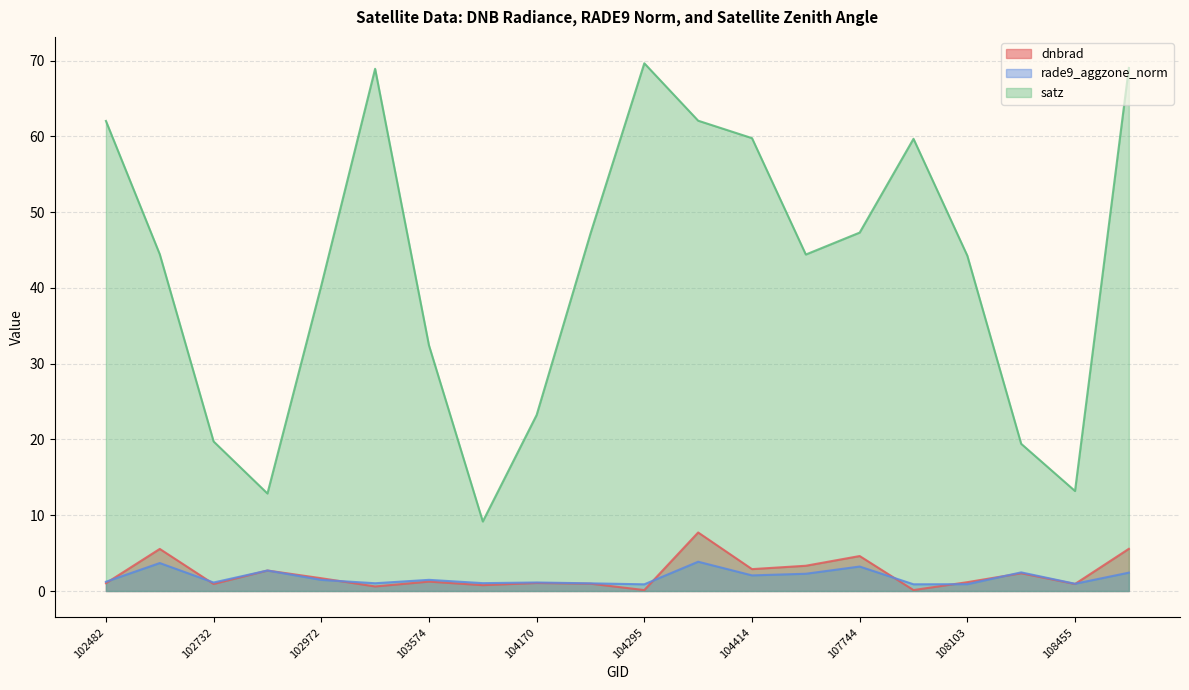

In satz, how many points are higher than both neighbors (excluding endpoints)?

3